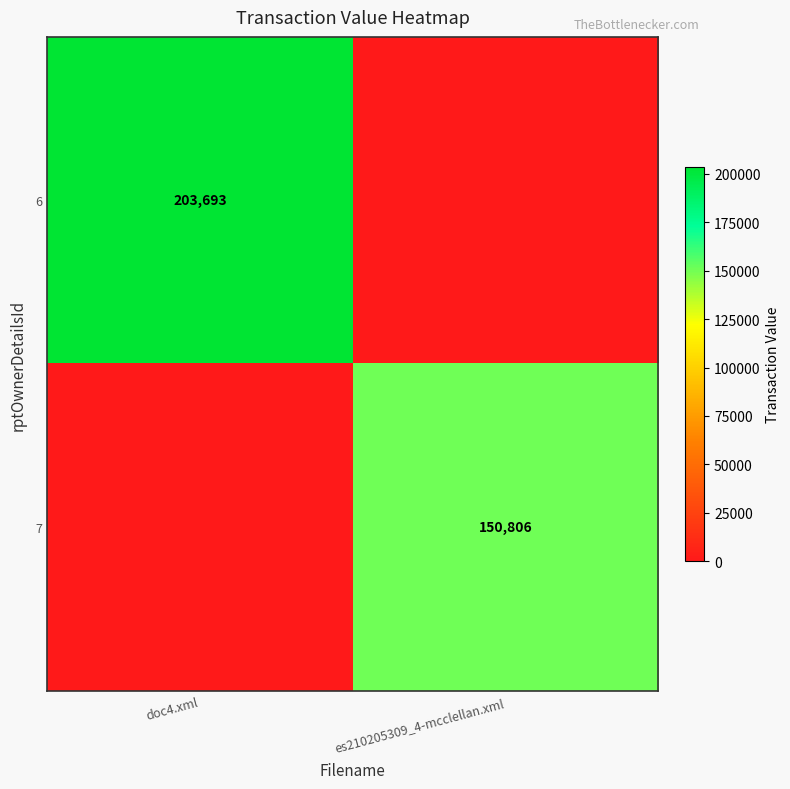

Is it true that 7 equals 150806 at es210205309_4-mcclellan.xml?

True